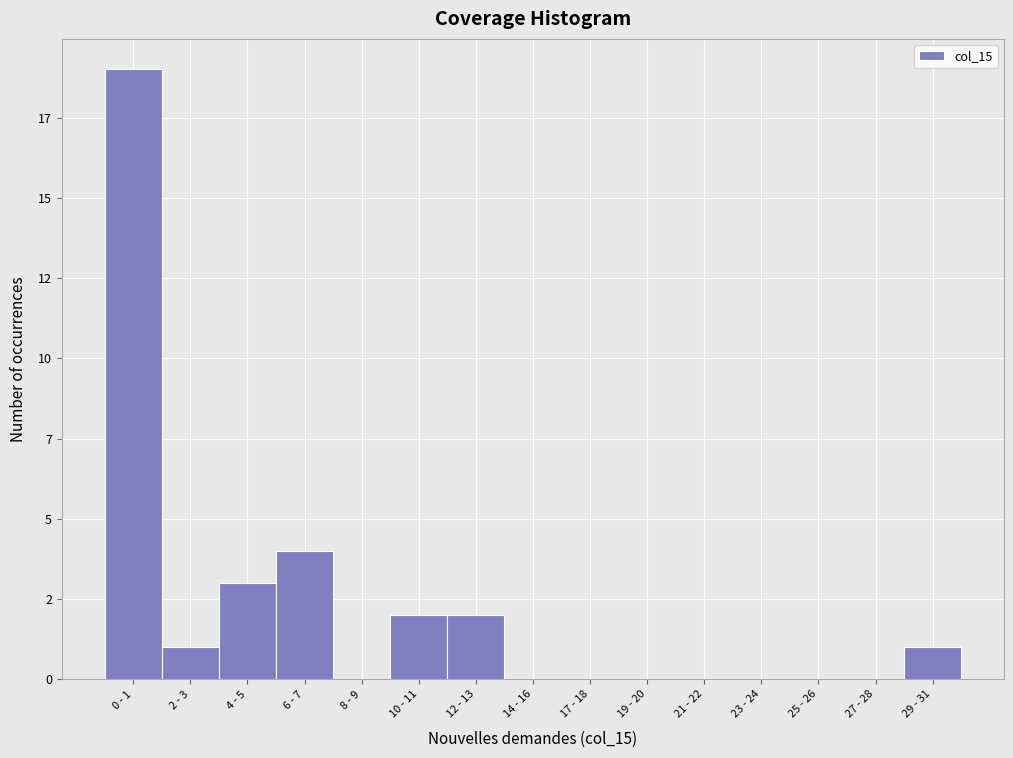

Are the bars horizontal?

No